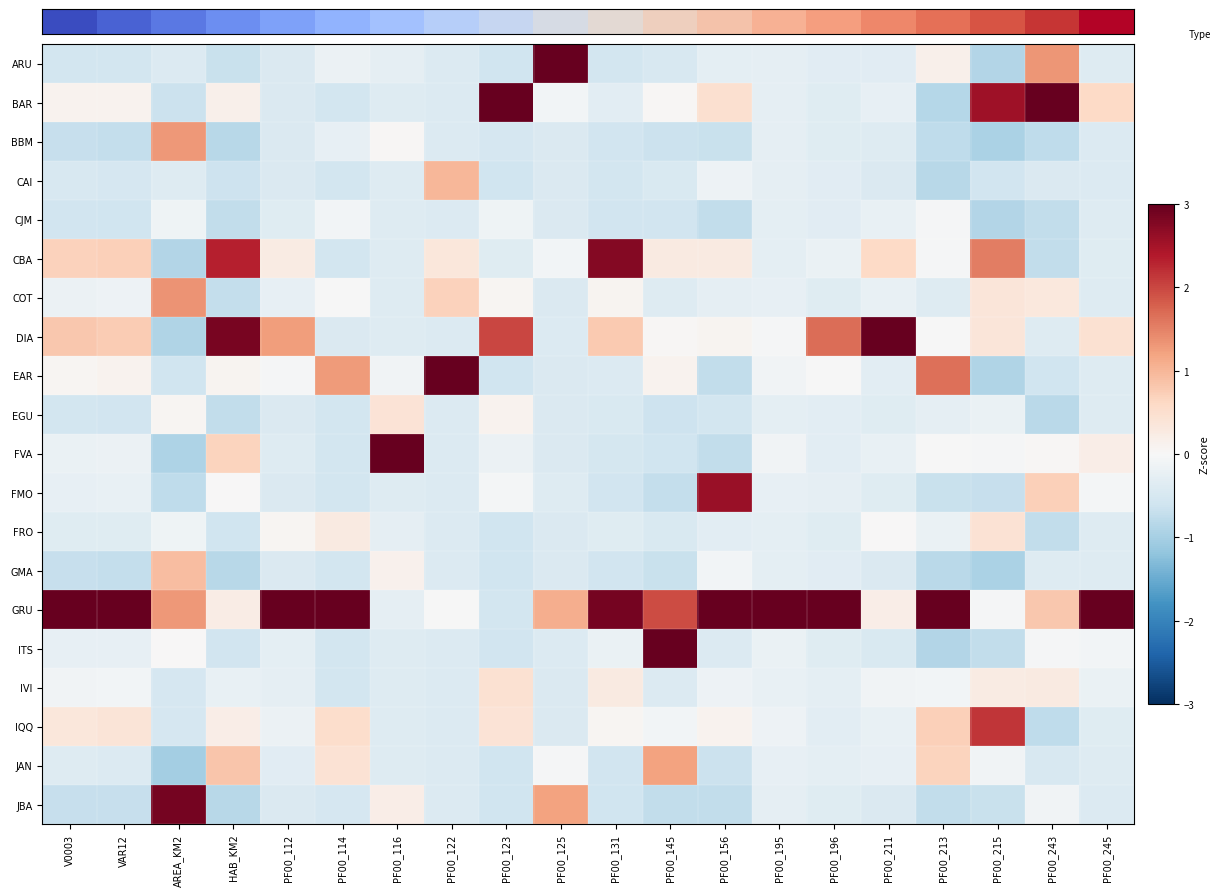

At how many categories does at least one series exceed 0?

20